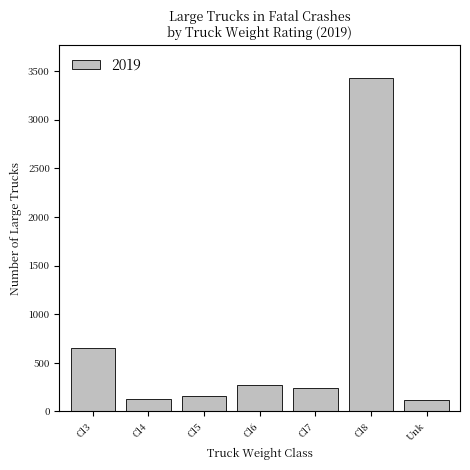

What is the value of the 1st bar from the left?

656